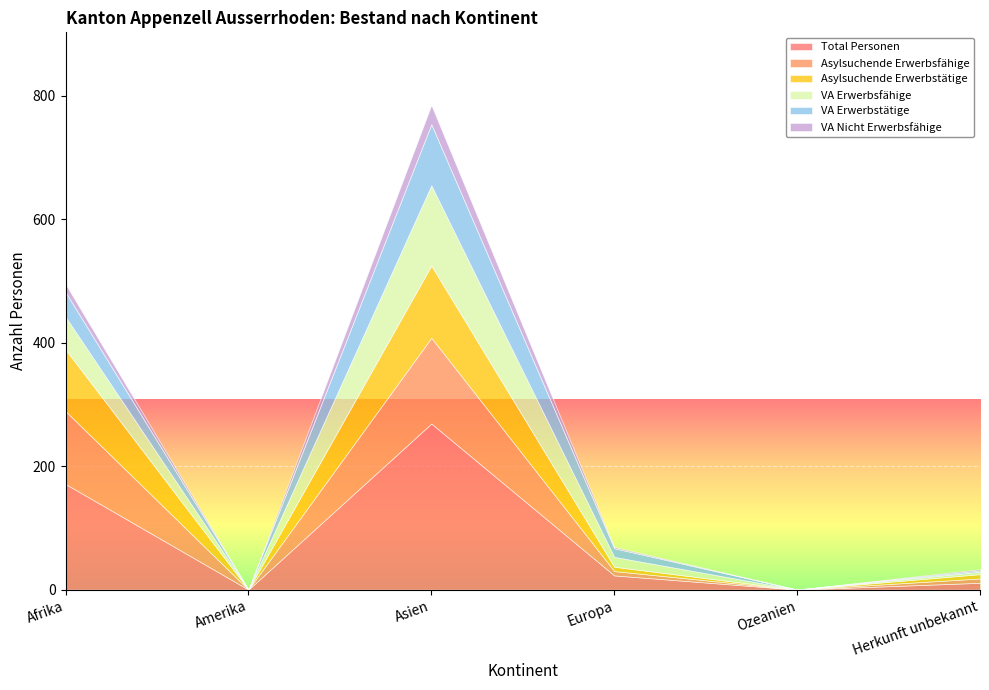

Is the value of VA Nicht Erwerbsfähige at Amerika greater than the value of VA Erwerbsfähige at Amerika?

No